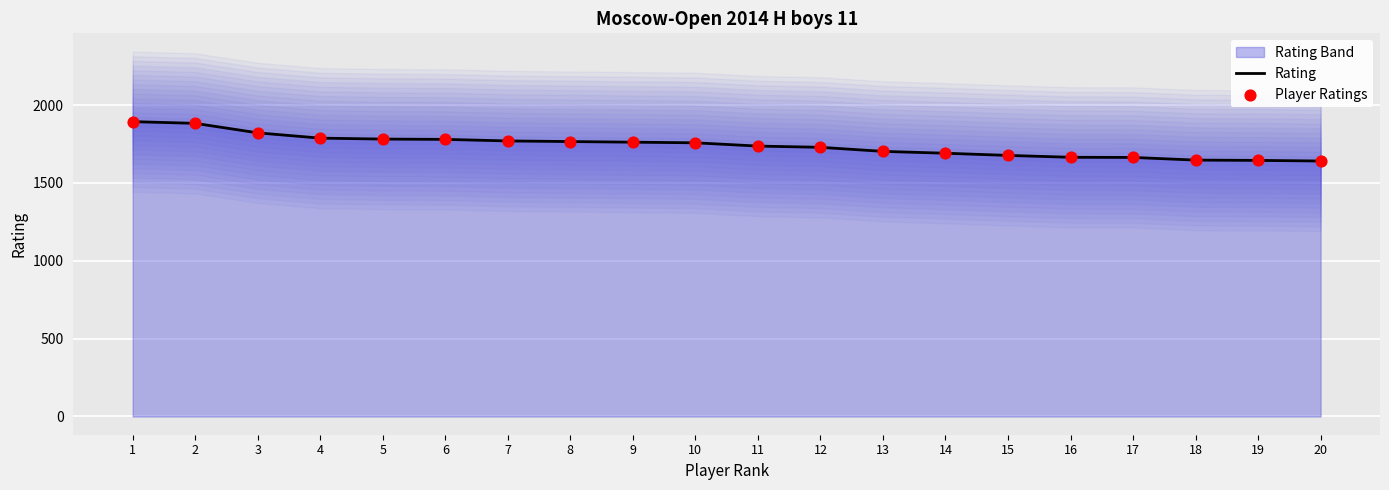

Which series contains the highest Y value?

Rating